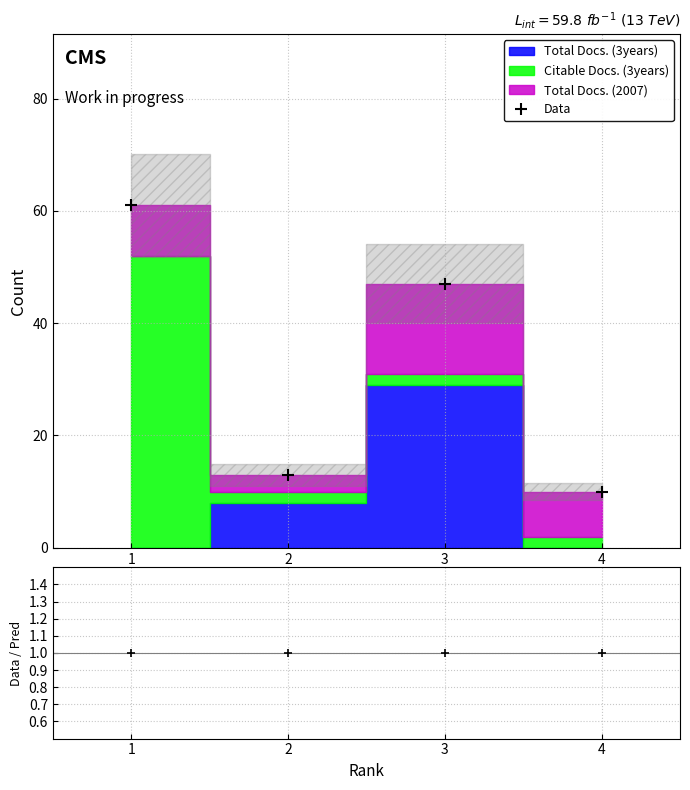

What are all the series names shown in the legend?

Total Docs. (3years), Citable Docs. (3years), Total Docs. (2007)